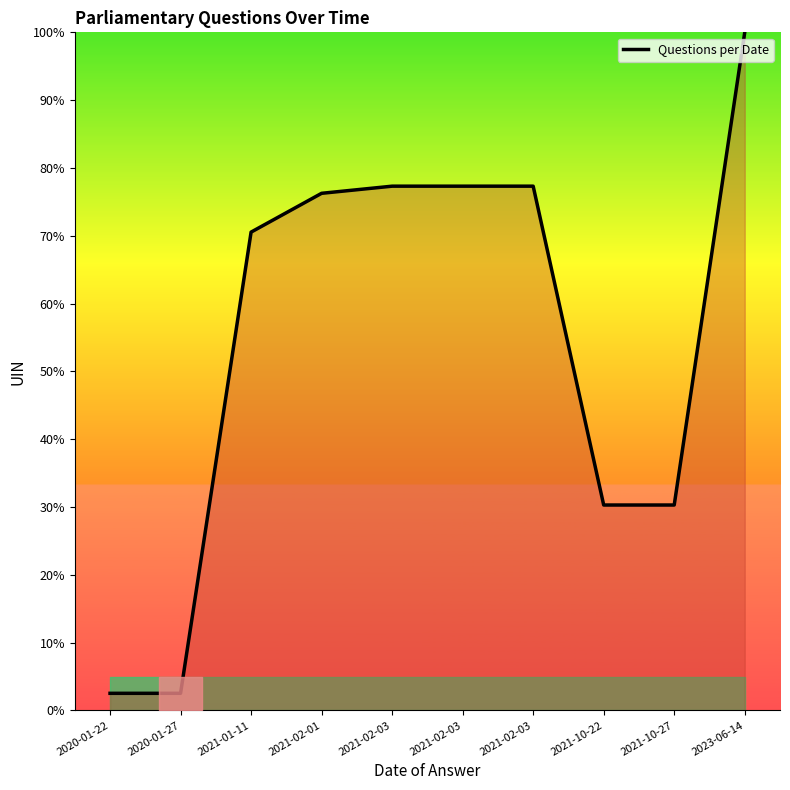

Does the chart display data point markers on the line(s)?

No